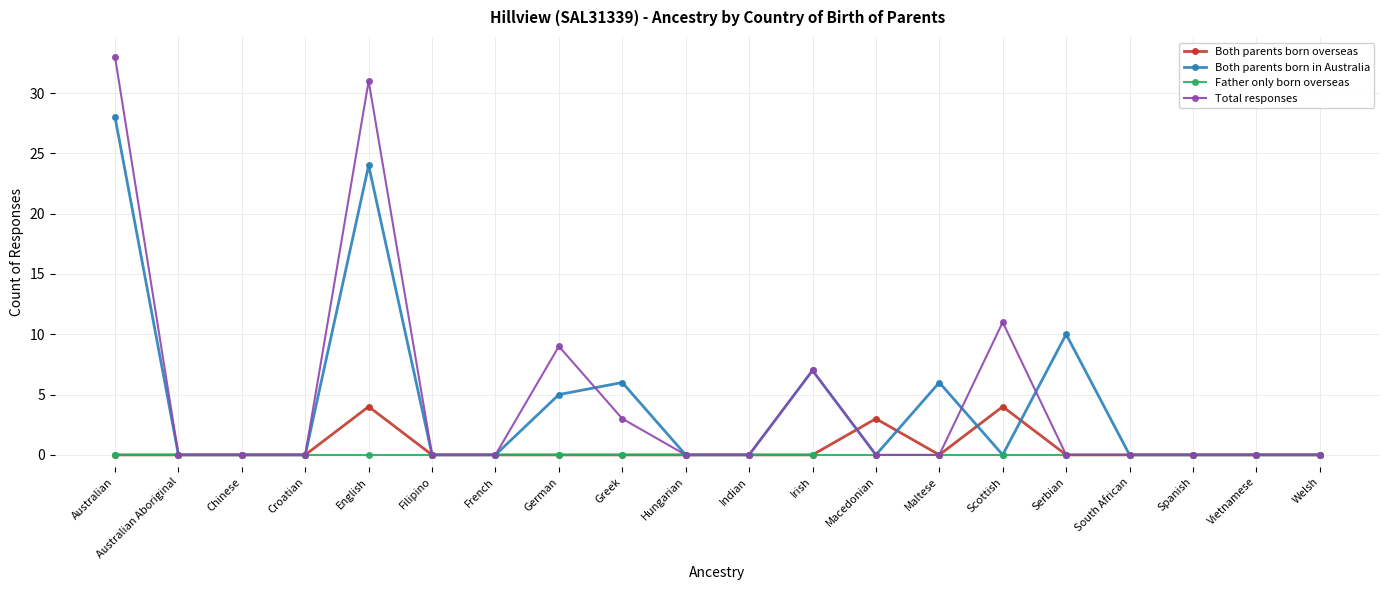

Count the number of data series in this chart.

4